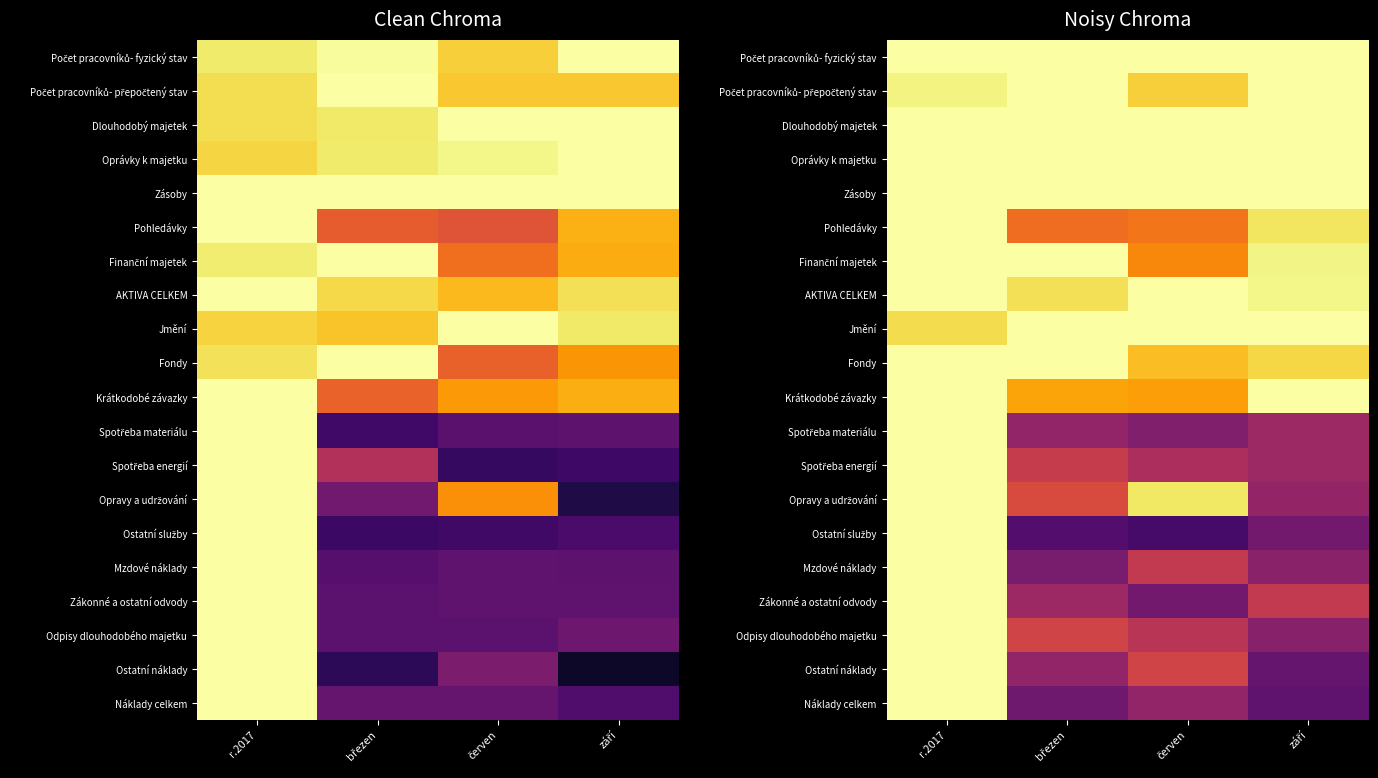

What is the total value across all series at březen?

14.2